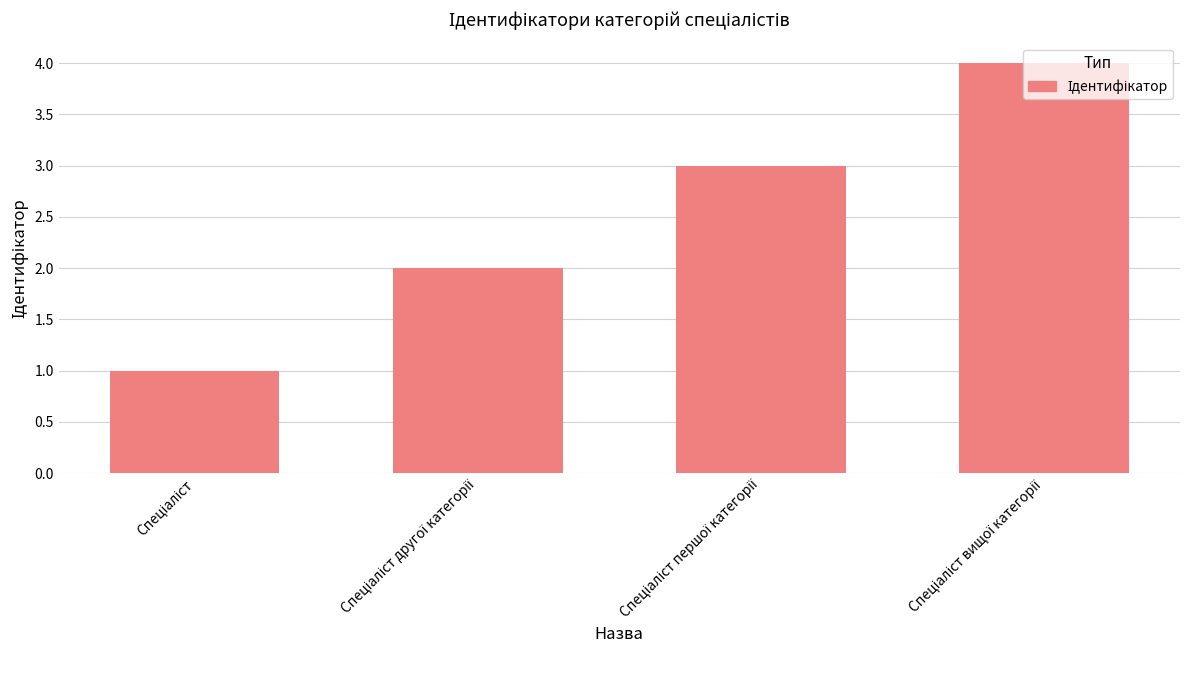

What is the difference between the maximum and minimum values?

3